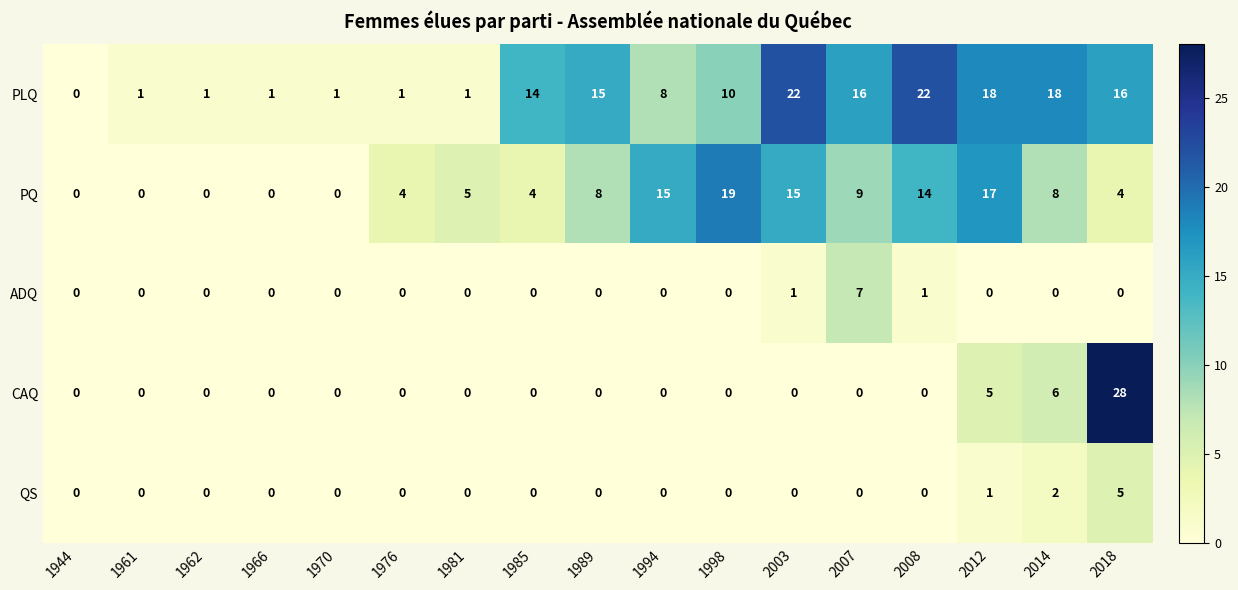

What is the maximum value shown in the chart?

28